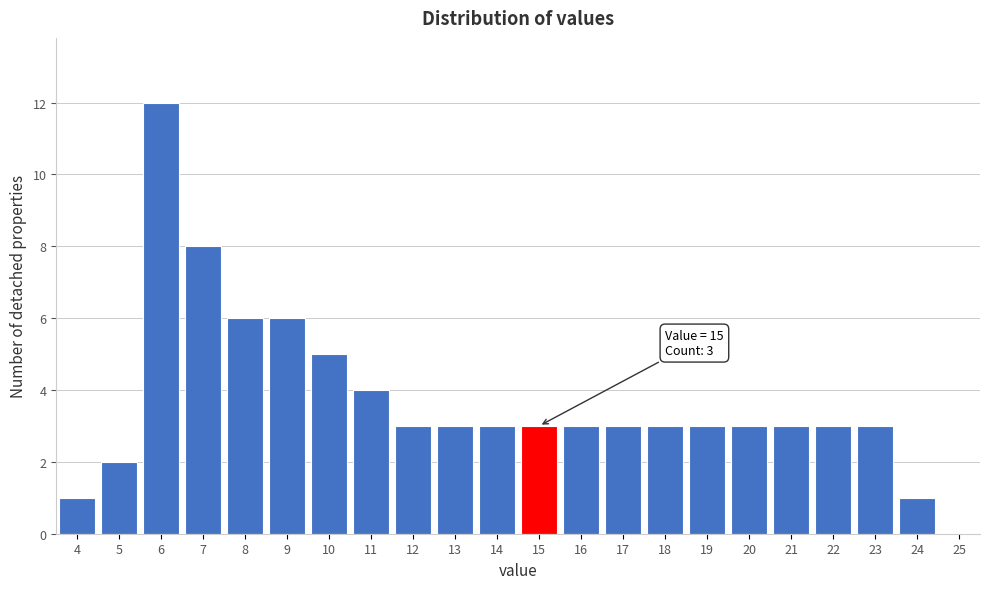

Over which range of the x-axis is the bar tallest?

5.5 to 6.5